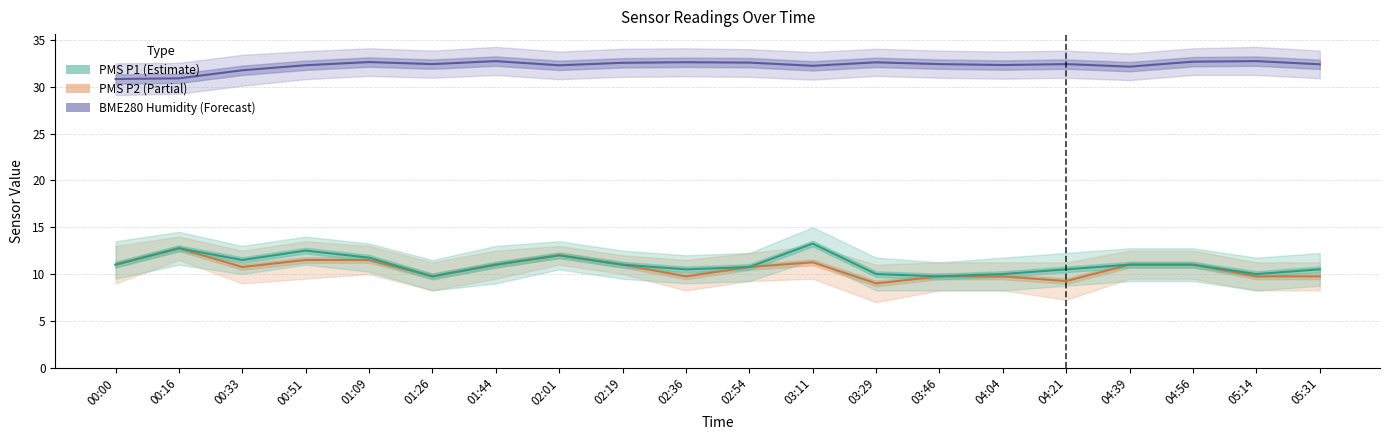

What is the sum of the PMS P2 values at 02:36 and 00:51?

21.2